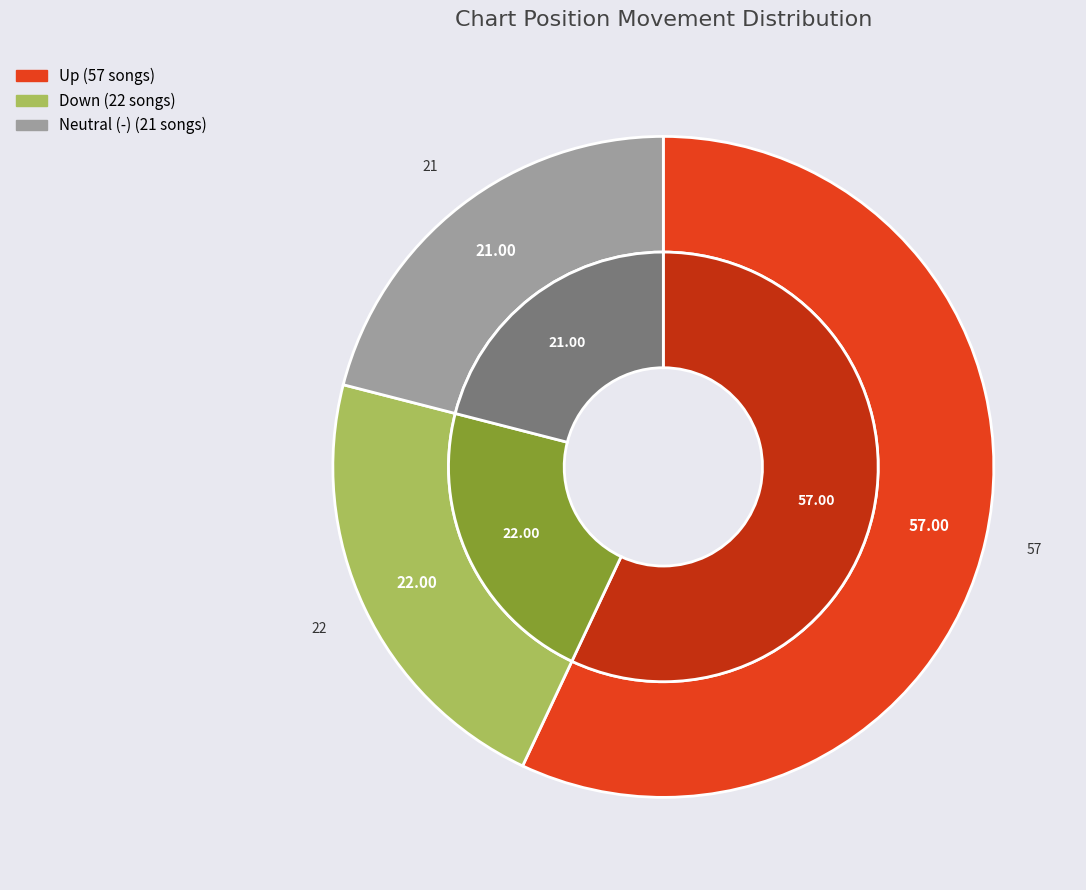

Between down and -, which is larger?

down